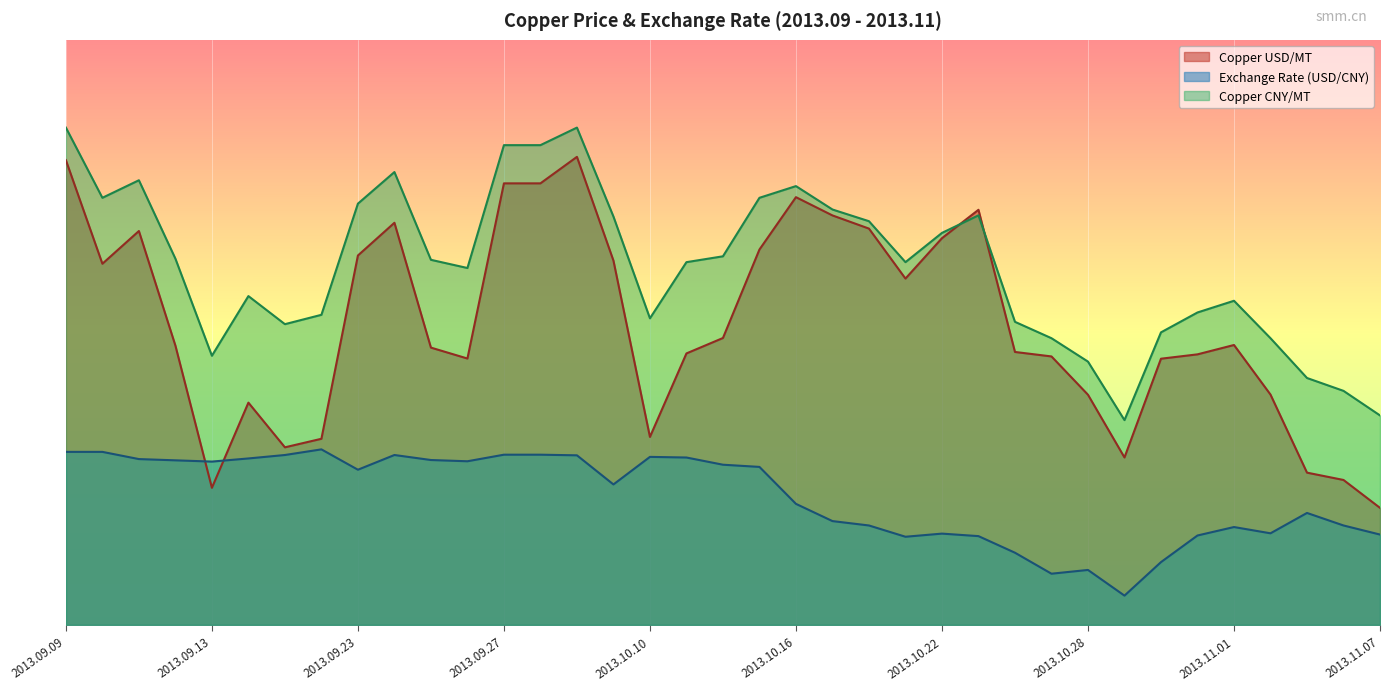

What value does the Exchange Rate (USD/CNY) series have at 2013.09.30?

0.3